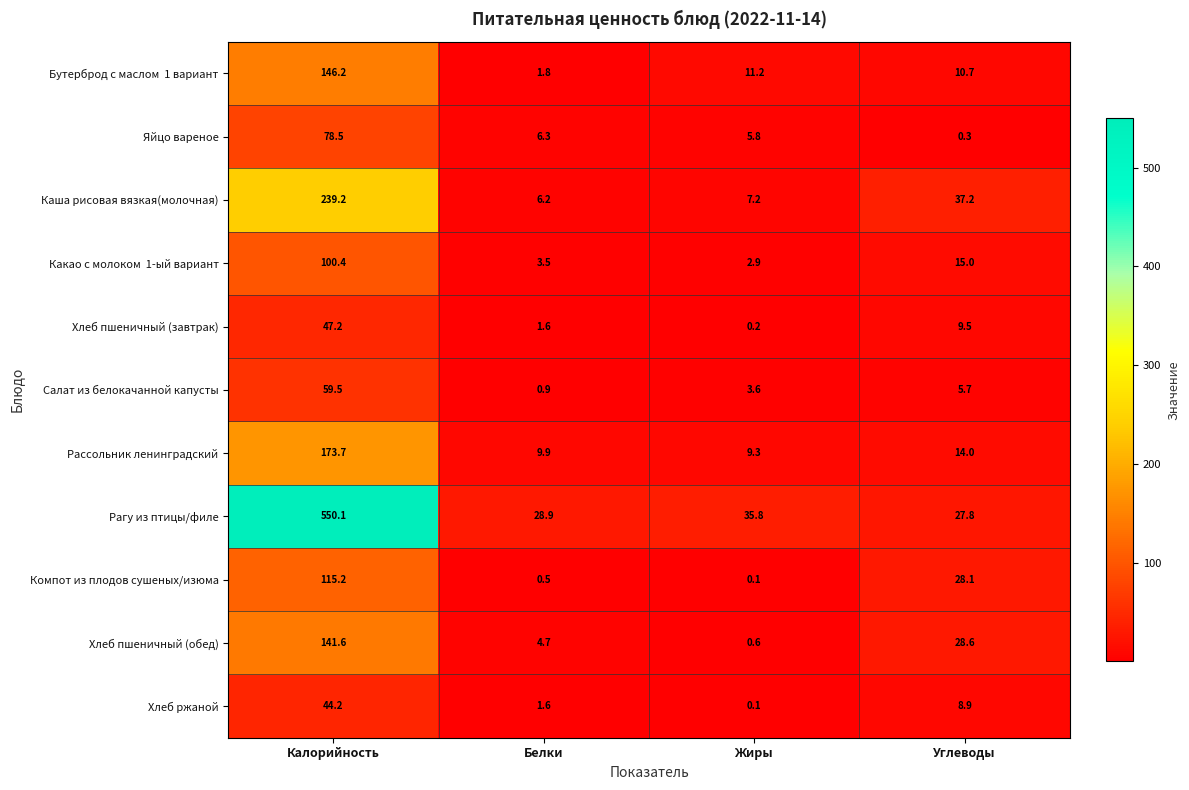

At which category is the sum across all series the highest?

Калорийность